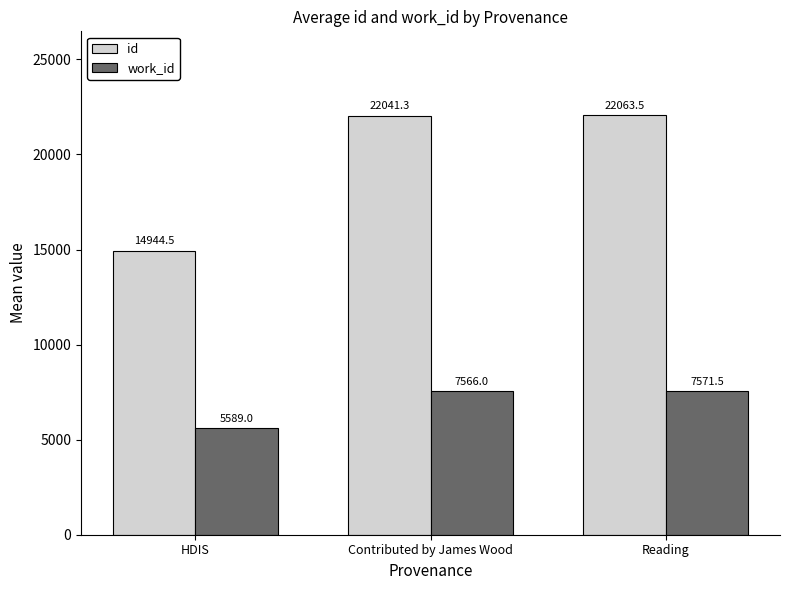

True or false: id has a value of 22041.3 at Contributed by James Wood.

True